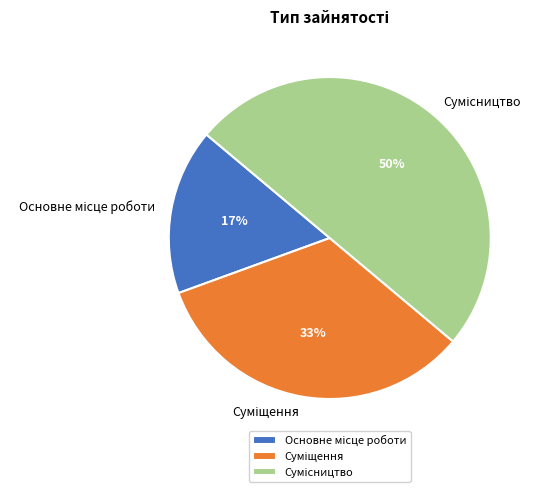

To the nearest percent, what is the average slice percentage?

33%